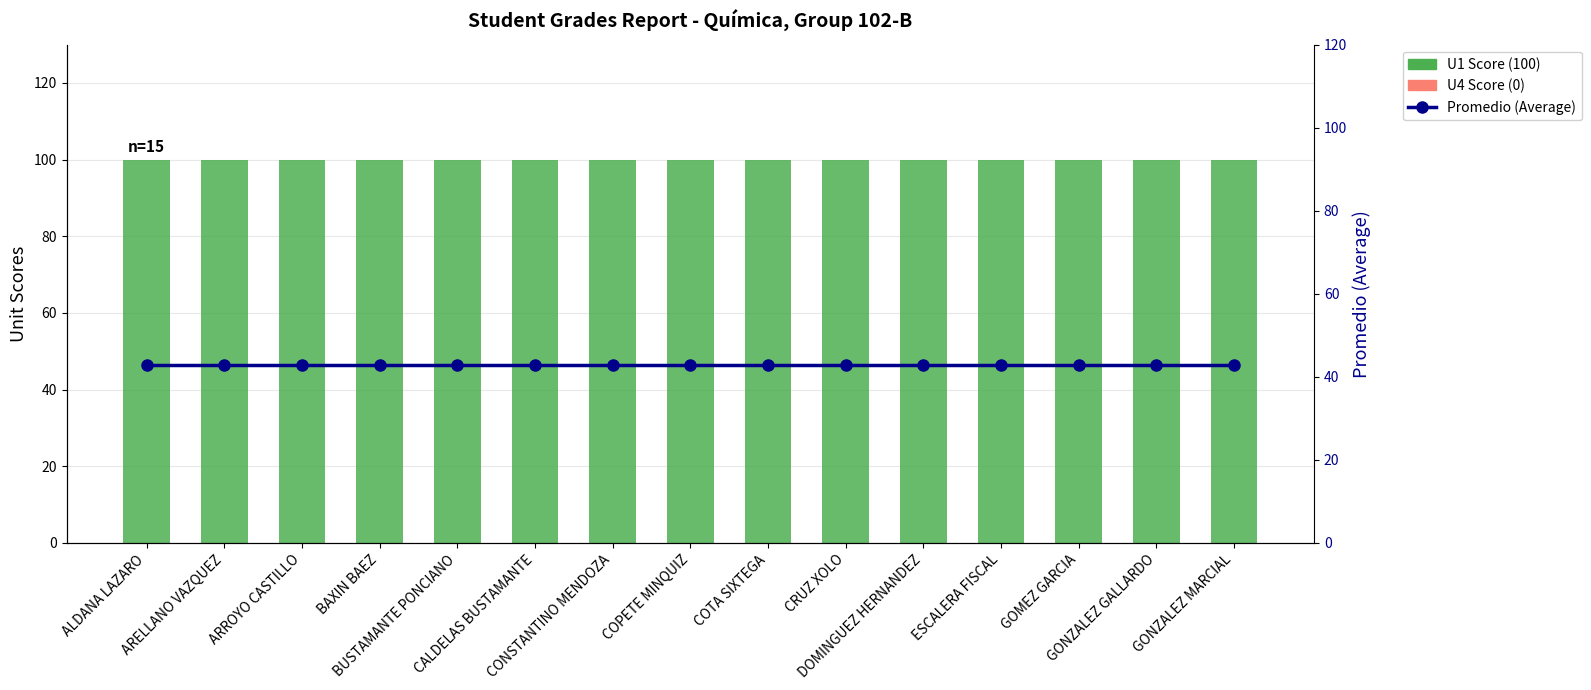

Is the value of U4 Score (0) at ALDANA LAZARO greater than the value of U1 Score (100) at BAXIN BAEZ?

No